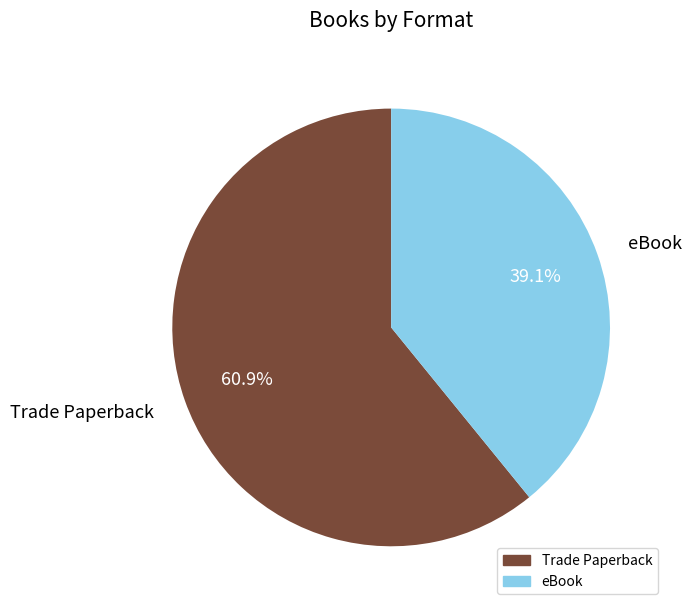

How many segments does this pie chart have?

2